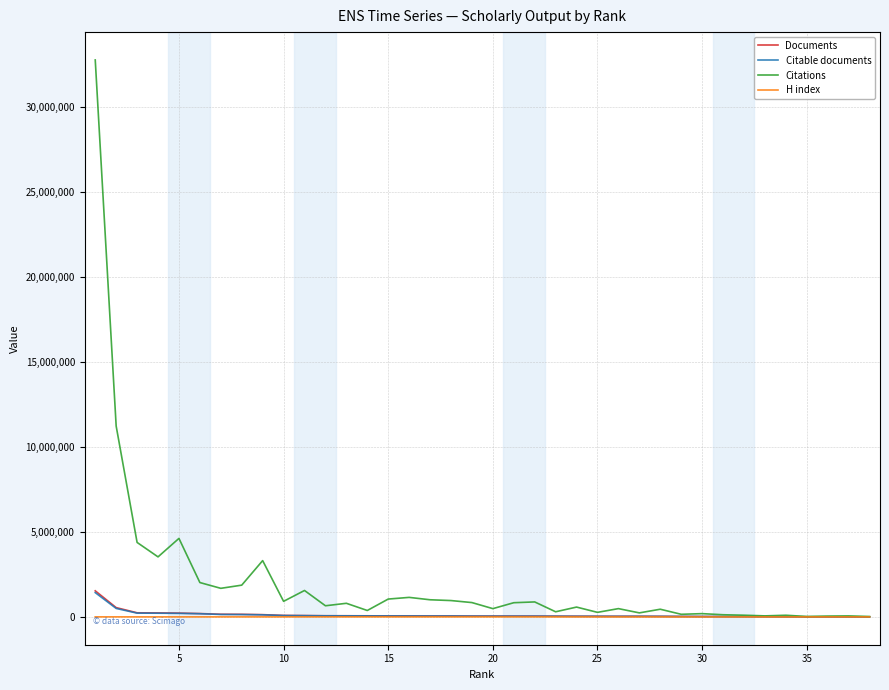

How many series are shown in this chart?

4